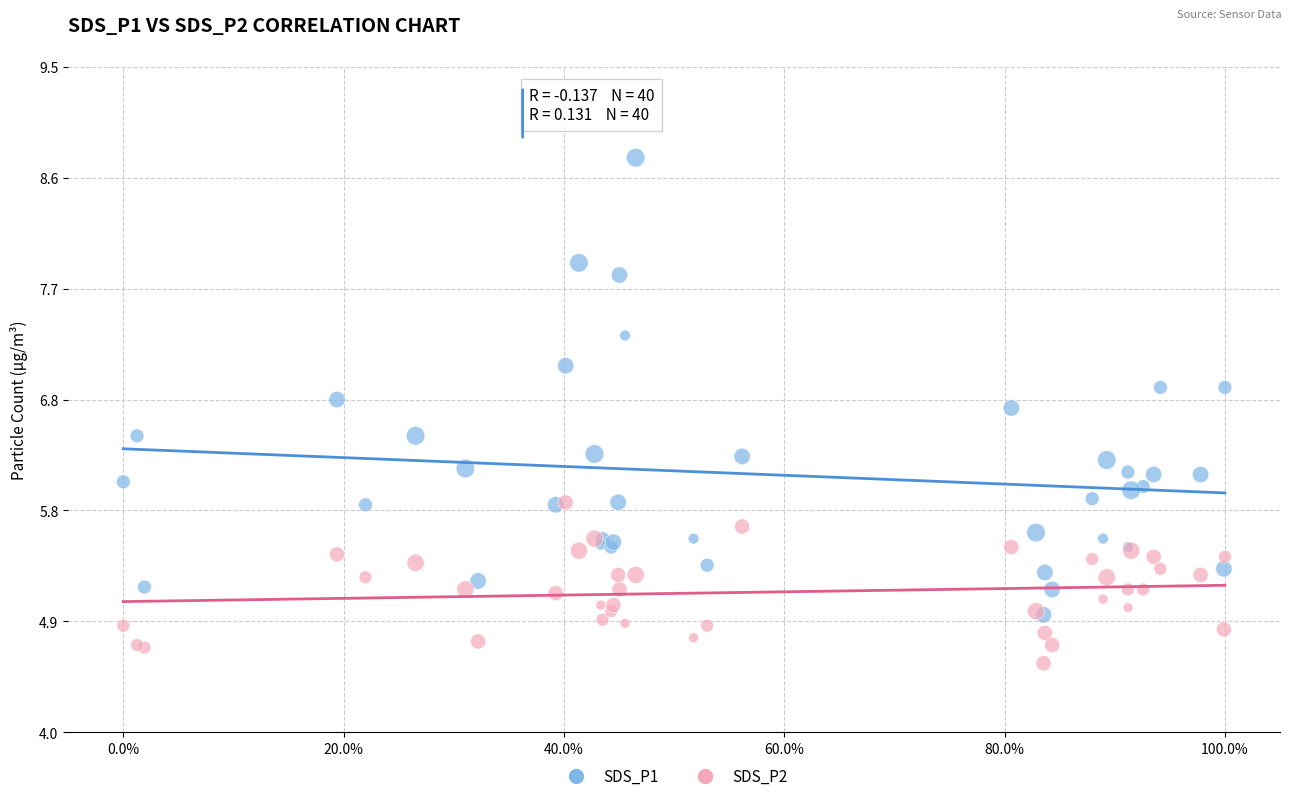

What are all the series names shown in the legend?

SDS_P1, SDS_P2